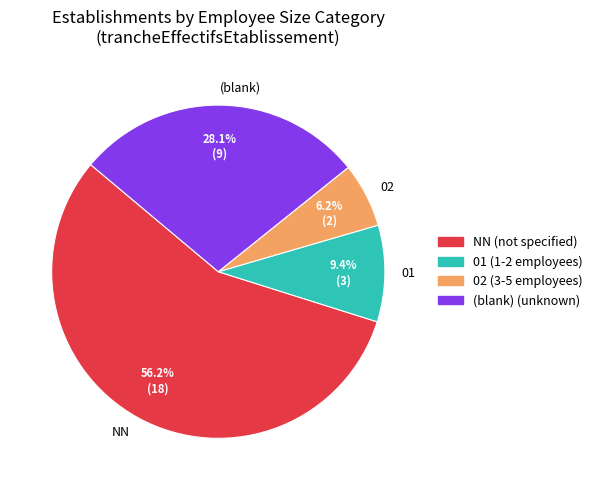

To the nearest percent, what is the difference between the 01 and 02 slice percentages?

3%